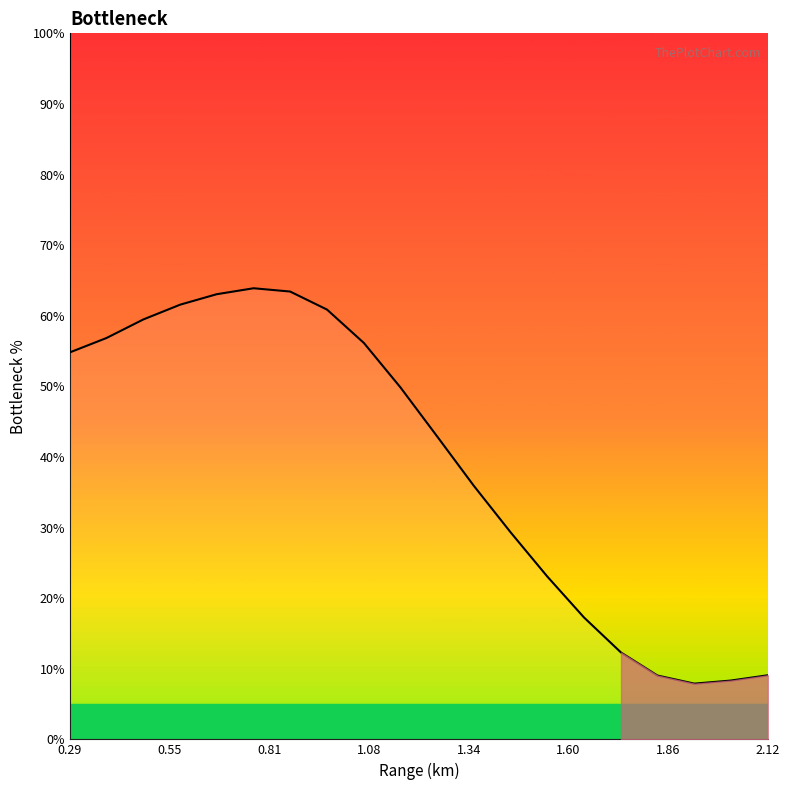

What is the value of the 14th point from the left?

23.1